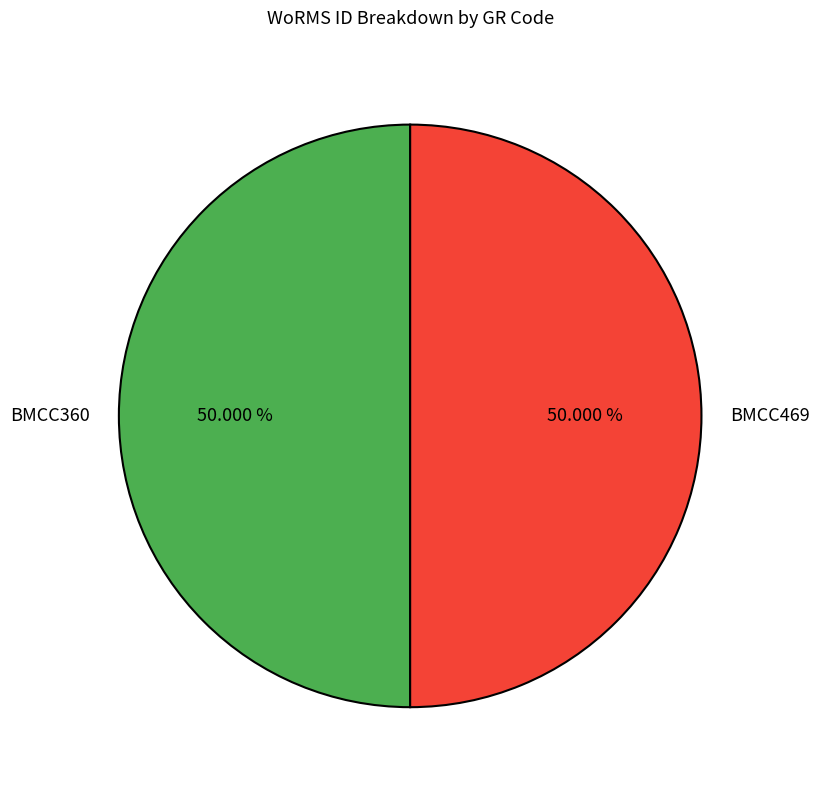

What is the ratio of the value at BMCC360 to the value at BMCC469?

1.0